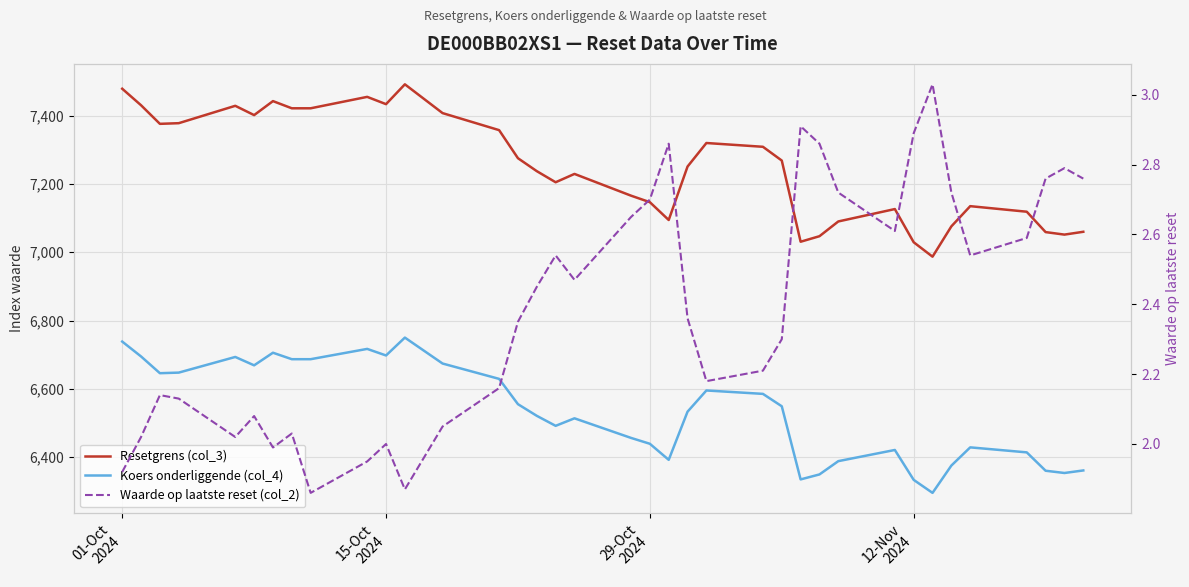

In Waarde op laatste reset (col_2), how many points are higher than both neighbors (excluding endpoints)?

9